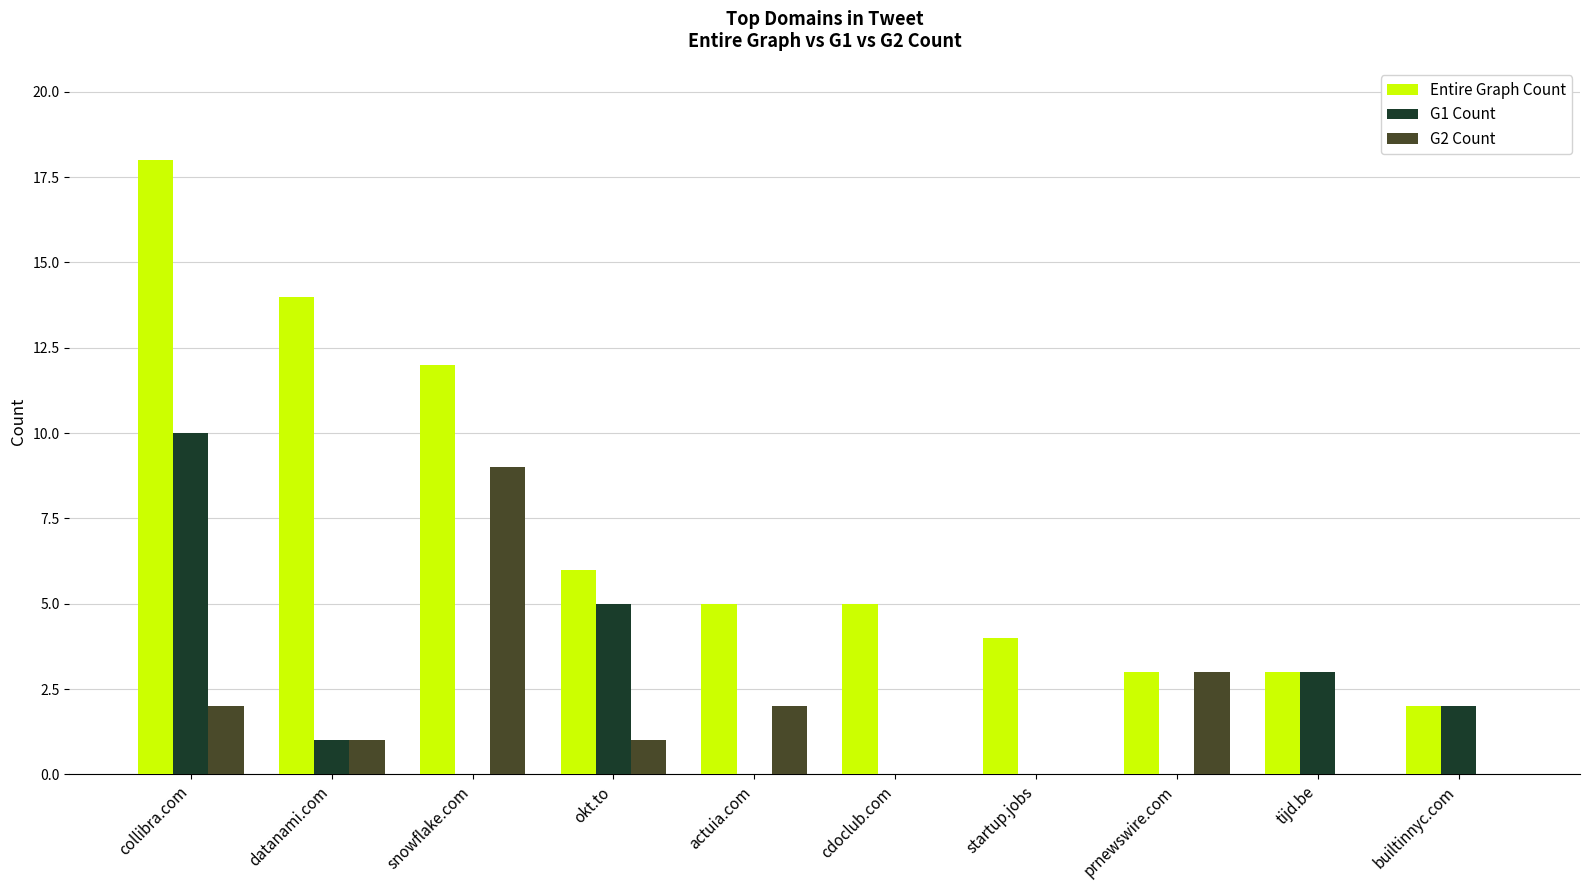

What is the greatest value displayed?

18